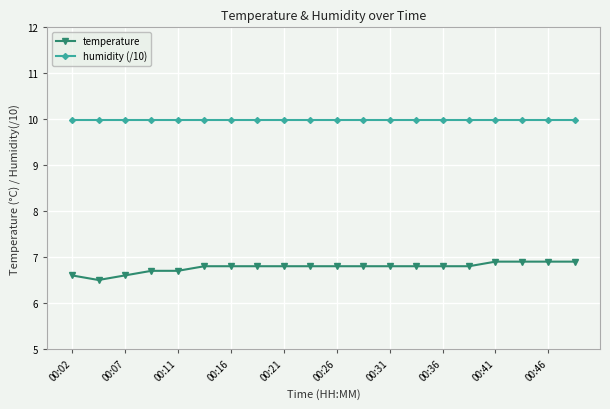

What is the lowest value of the humidity (/10) series?

10.0